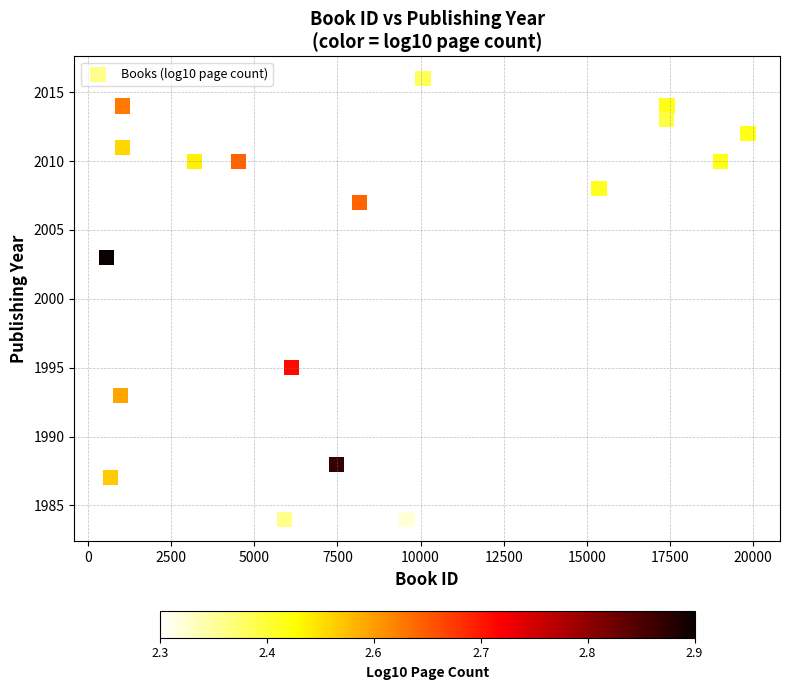

What Y value in the scatter plot is closest to 2000?

2003